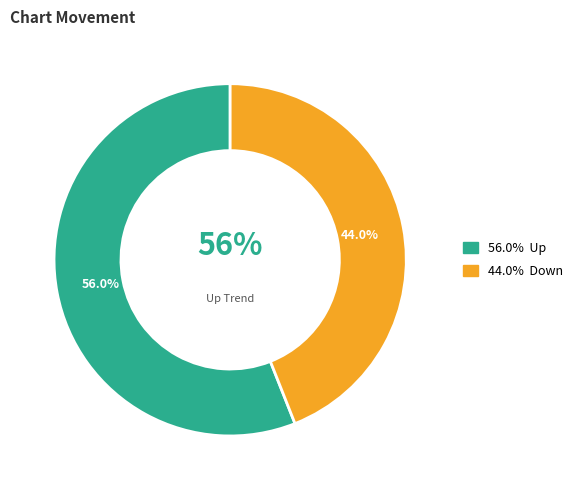

The down slice represents 44% of the pie. True or false?

True